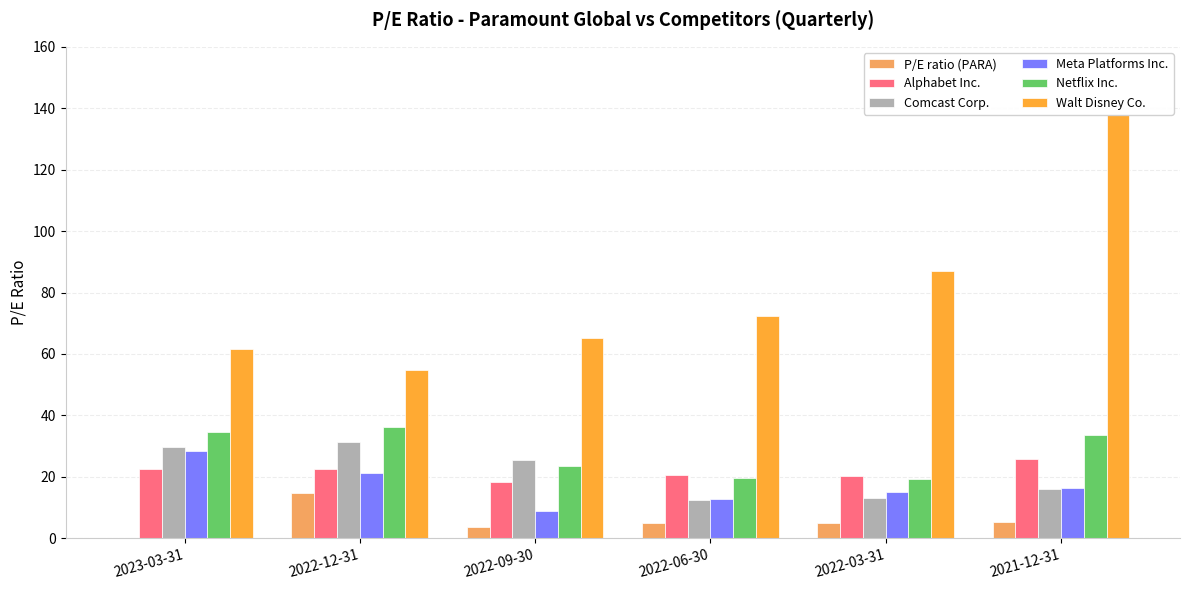

Where is Meta Platforms Inc. nearest to the value 18?

2021-12-31